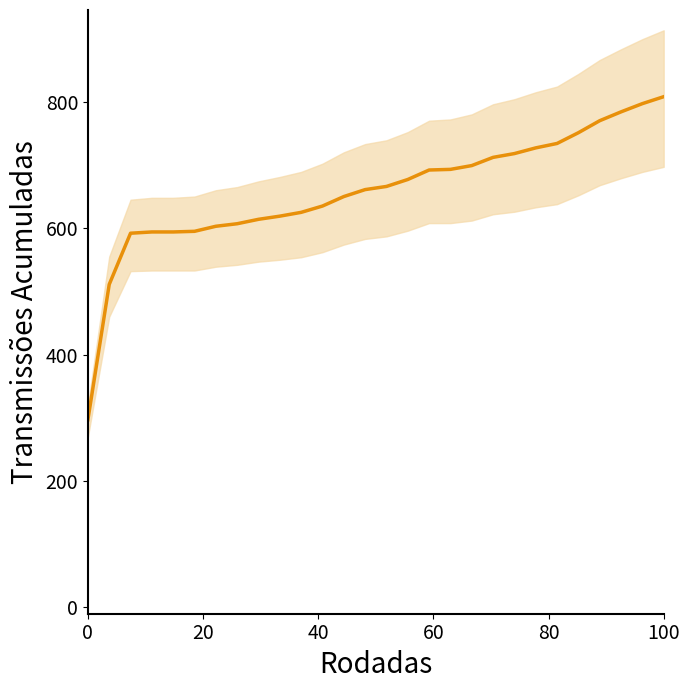

What is the sum of all values?

18425